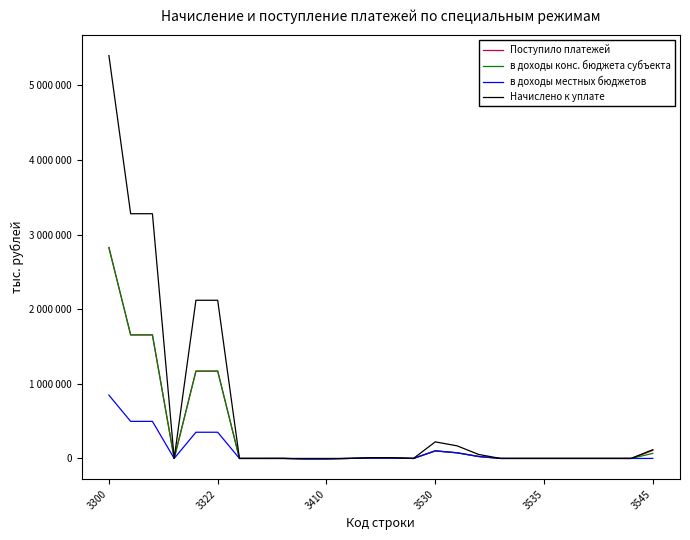

Reading left to right, list all the values displayed in this chart.

Поступило платежей: 2825404	1655220	1655258	-38	1170016	1170016	0	0	168	-6622	-6580	-42	5484	5484	0	101268	75470	25798	0	0	0	0	-1	-1	0	107062
в доходы конс. бюджета субъекта: 2825408	1655224	1655258	-34	1170016	1170016	0	0	168	-6618	-6580	-38	5484	5484	0	101268	75470	25798	0	0	0	0	-1	-1	0	67449
в доходы местных бюджетов: 847621	496566	496577	-11	351005	351005	0	0	50	-6618	-6580	-38	5484	5484	0	101268	75470	25798	0	0	0	0	0	0	0	0
Начислено к уплате: 5398385	3279024	3279024	0	2119361	2119361	0	0	0	17	17	0	10274	10274	0	221962	169041	52921	0	0	0	0	0	0	0	117249